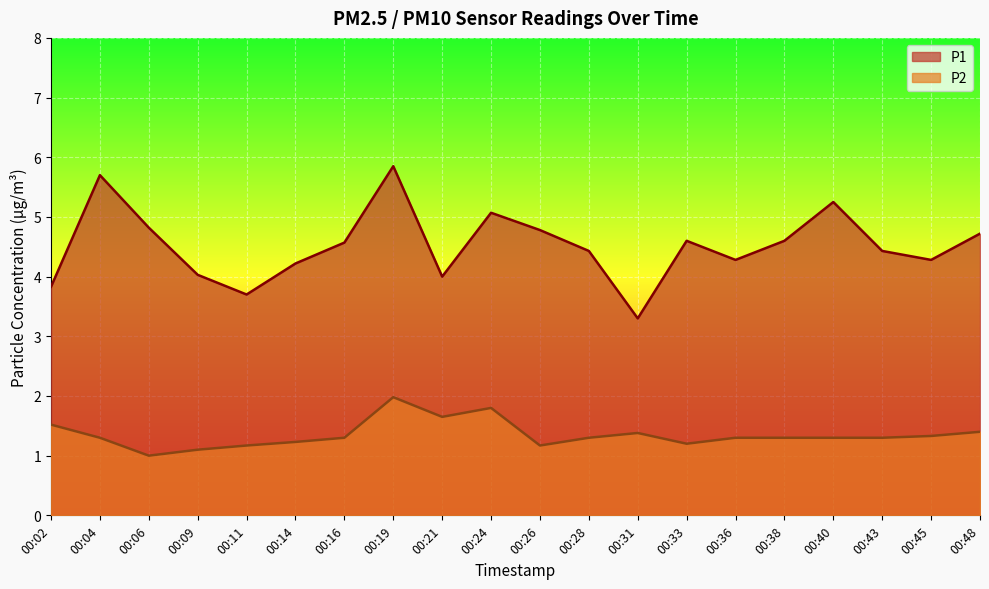

Read the P2 value at 00:09.

1.1